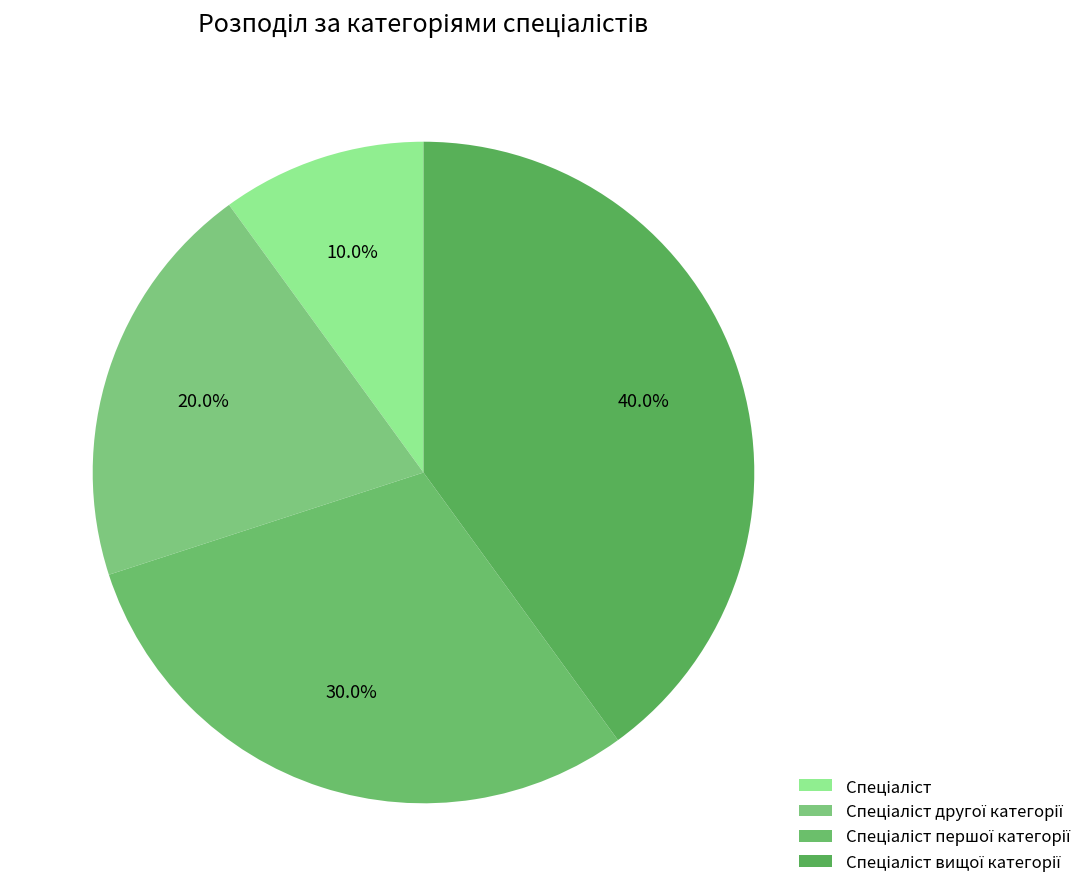

The Спеціаліст вищої категорії slice represents 40% of the pie. True or false?

True